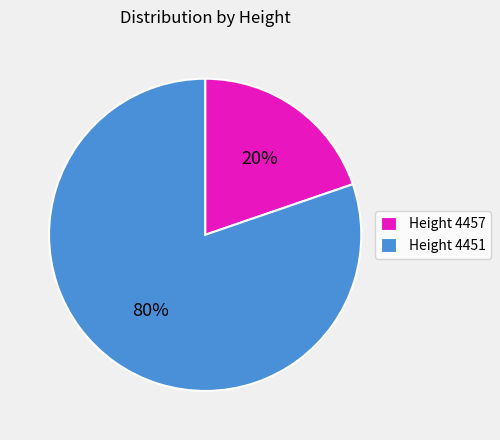

To the nearest percent, what portion does Height 4451 represent?

80%